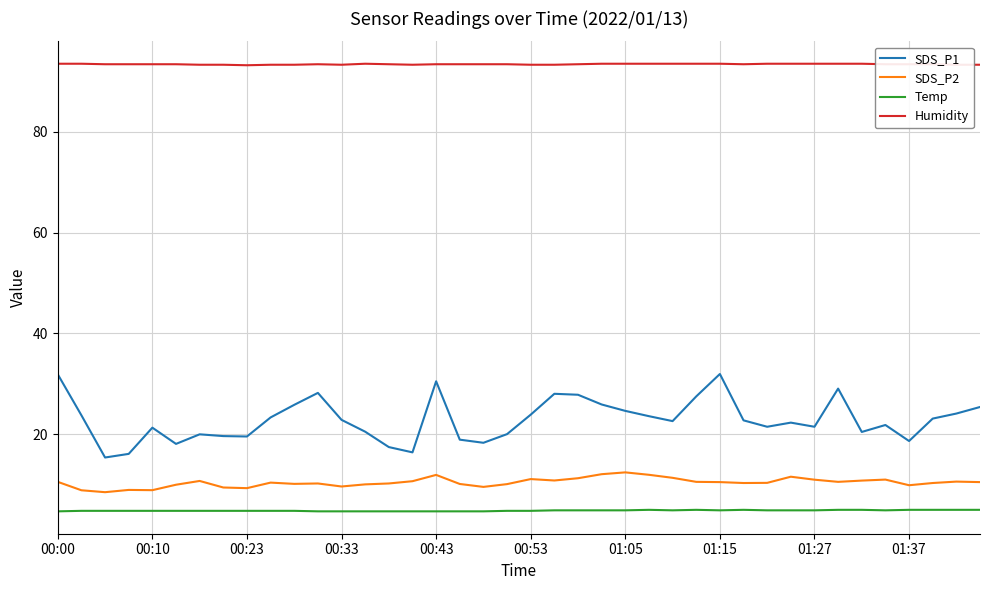

List the series in order of their peak value, highest first.

Humidity, SDS_P1, SDS_P2, Temp